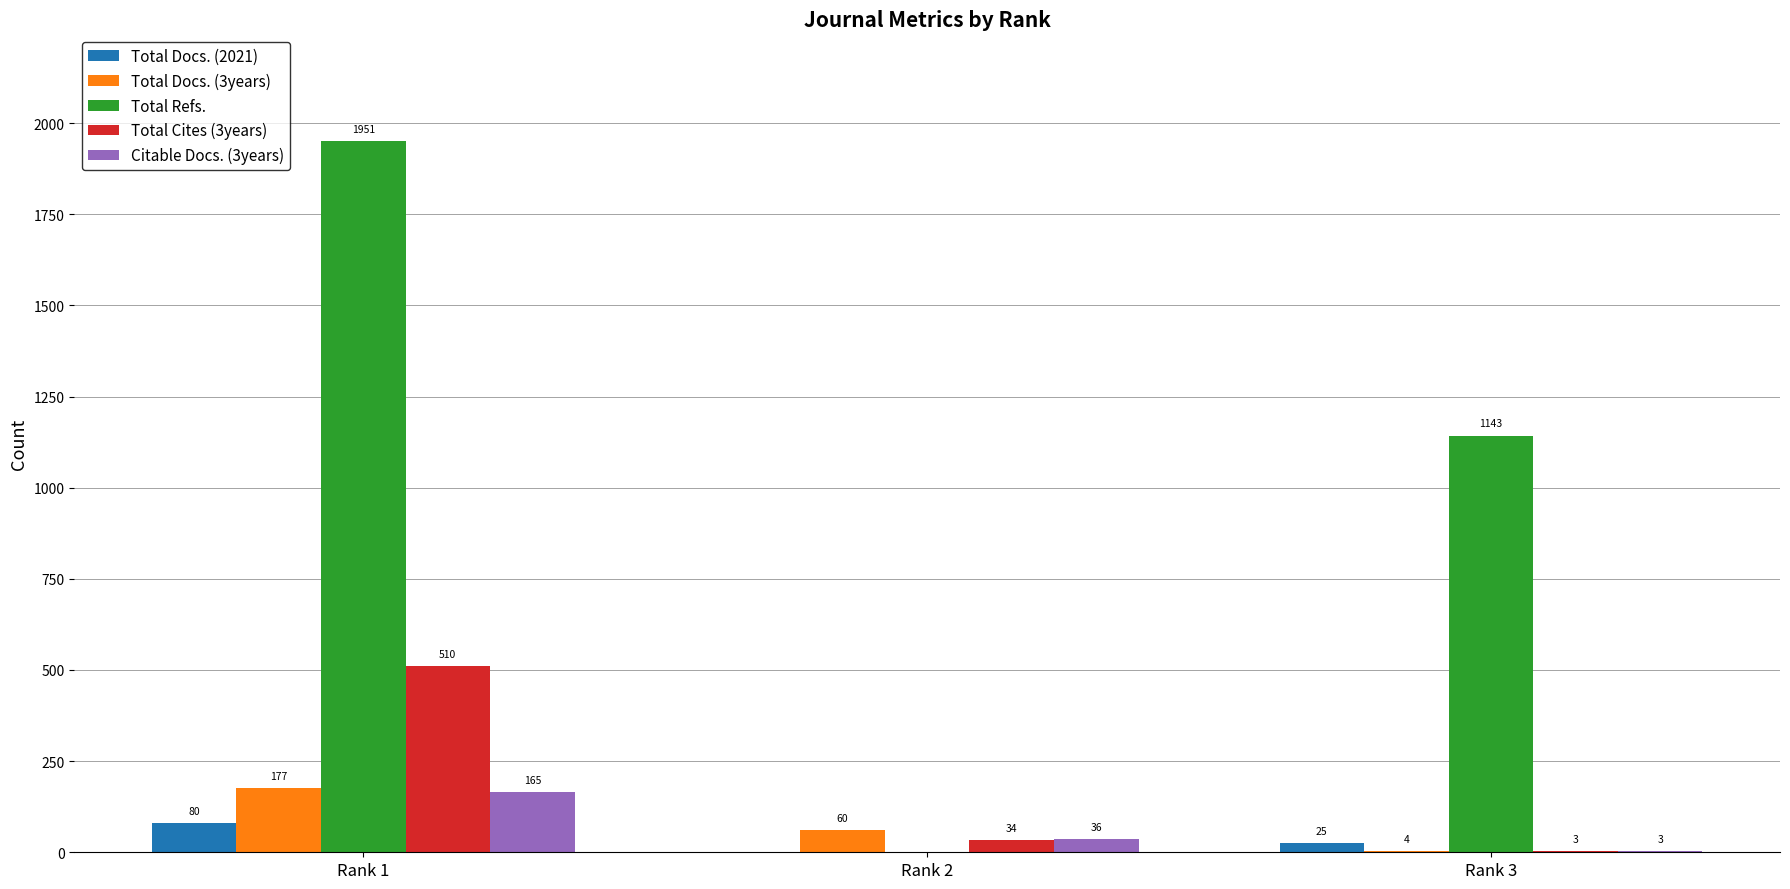

What is the sum of all Total Refs. values?

3094